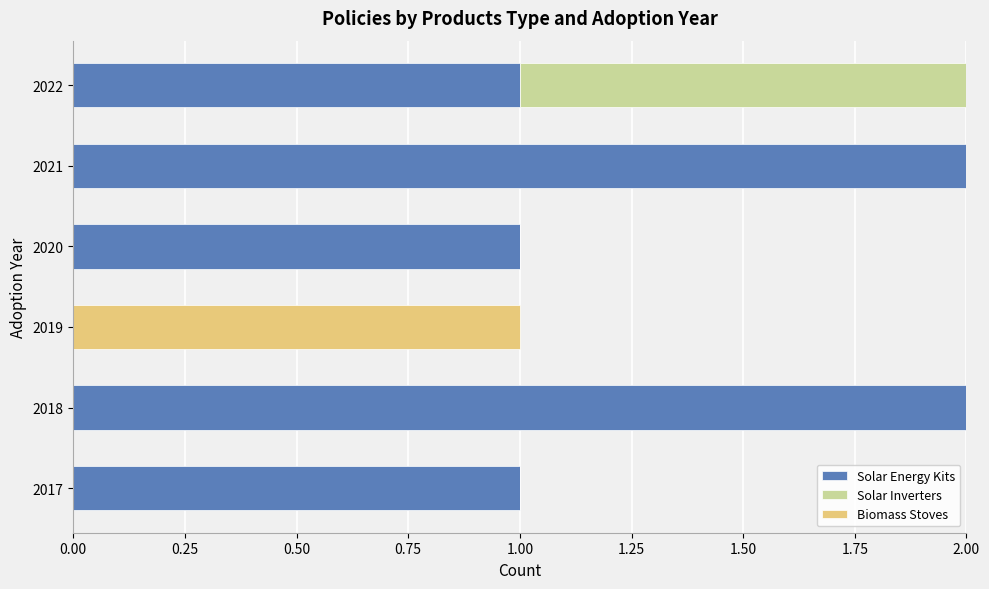

The value of Solar Energy Kits at 2021 is 3. True or false?

False